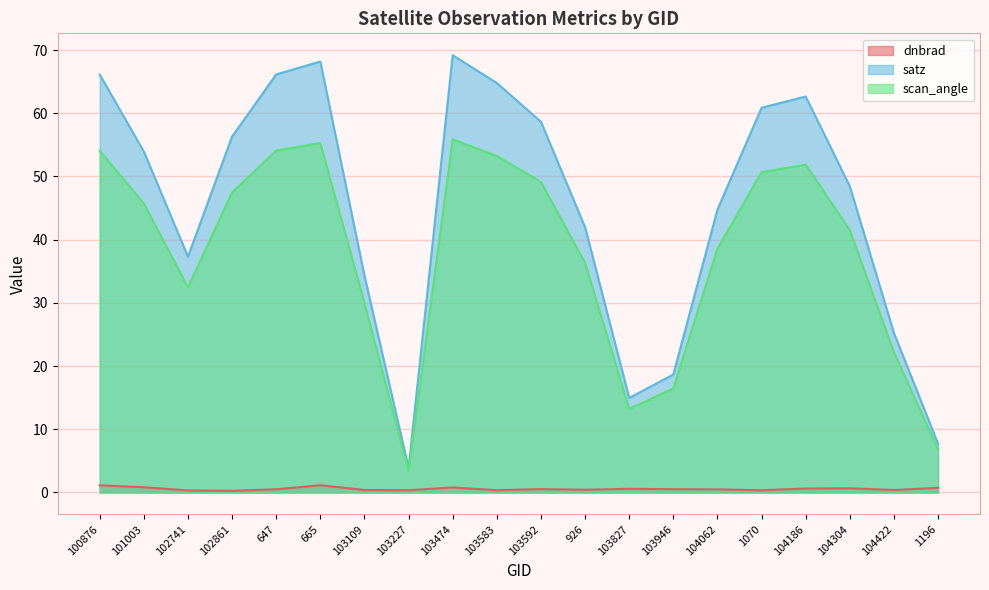

List the series in order of their overall mean, highest first.

satz, scan_angle, dnbrad